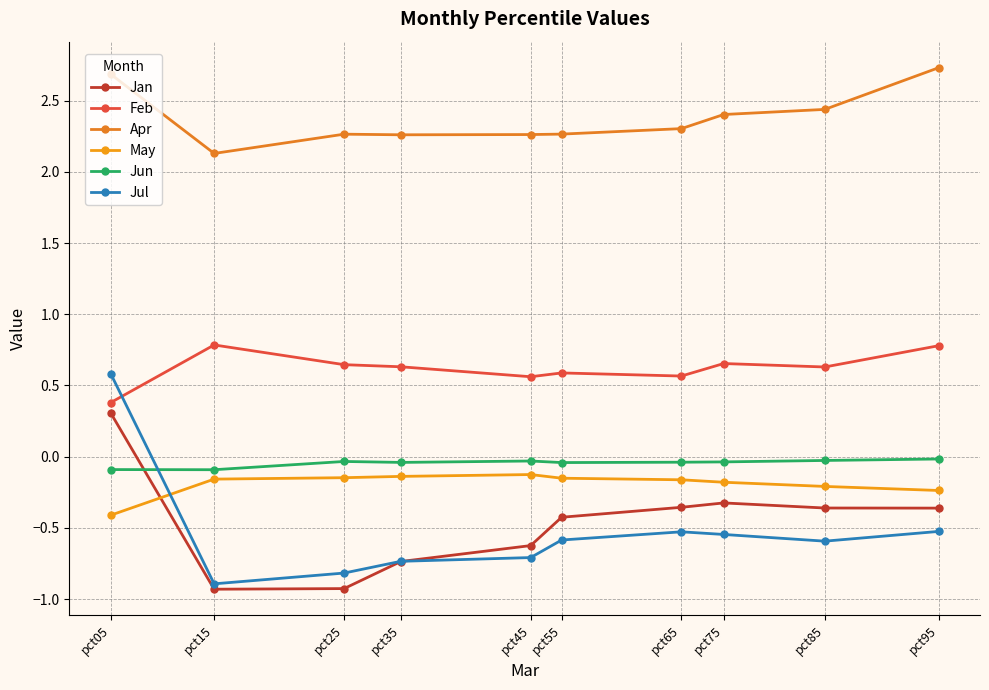

At which category does Apr reach its first local valley?

pct15